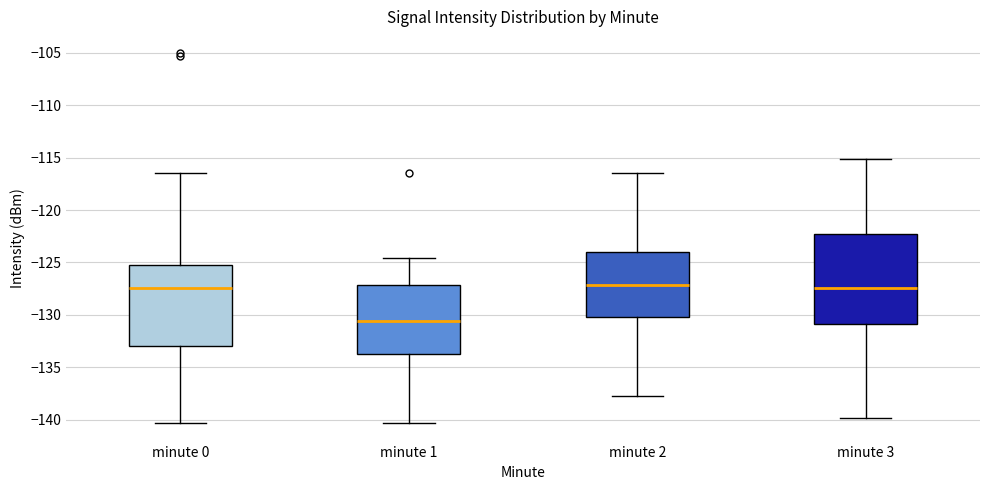

Reading left to right, transcribe this box plot: for each box, give where its median line is, the range the box spans, and where its two whiskers end, as read against the y-axis. The values are not printed on the chart, so give them approximately, as read against the axis.

minute 0: median -127.5, box -133.0 to -125.0, whiskers -140.5 to -116.5
minute 1: median -130.5, box -133.5 to -127.0, whiskers -140.5 to -124.5
minute 2: median -127.0, box -130.0 to -124.0, whiskers -137.5 to -116.5
minute 3: median -127.5, box -131.0 to -122.5, whiskers -140.0 to -115.0